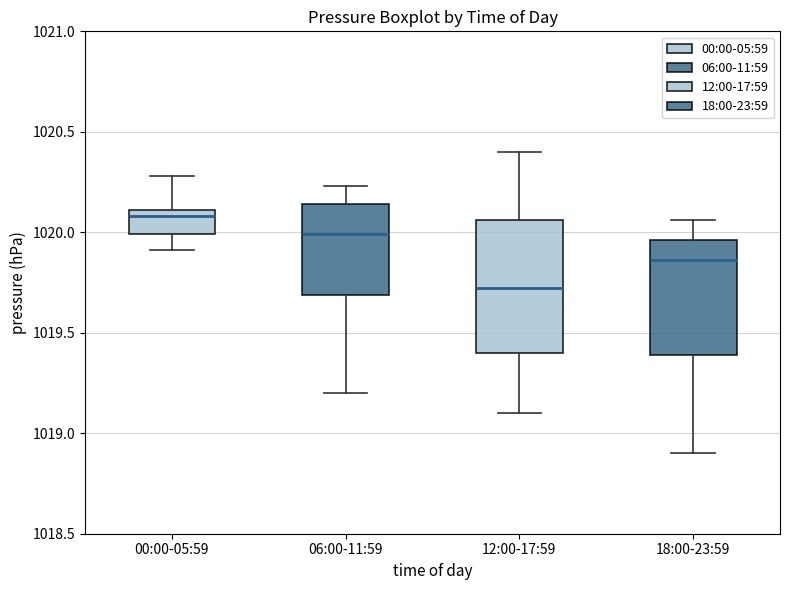

Where is the upper edge of the box for 00:00-05:59 on the y-axis? The values are not printed on the chart, so give them approximately, as read against the axis.

1020.10